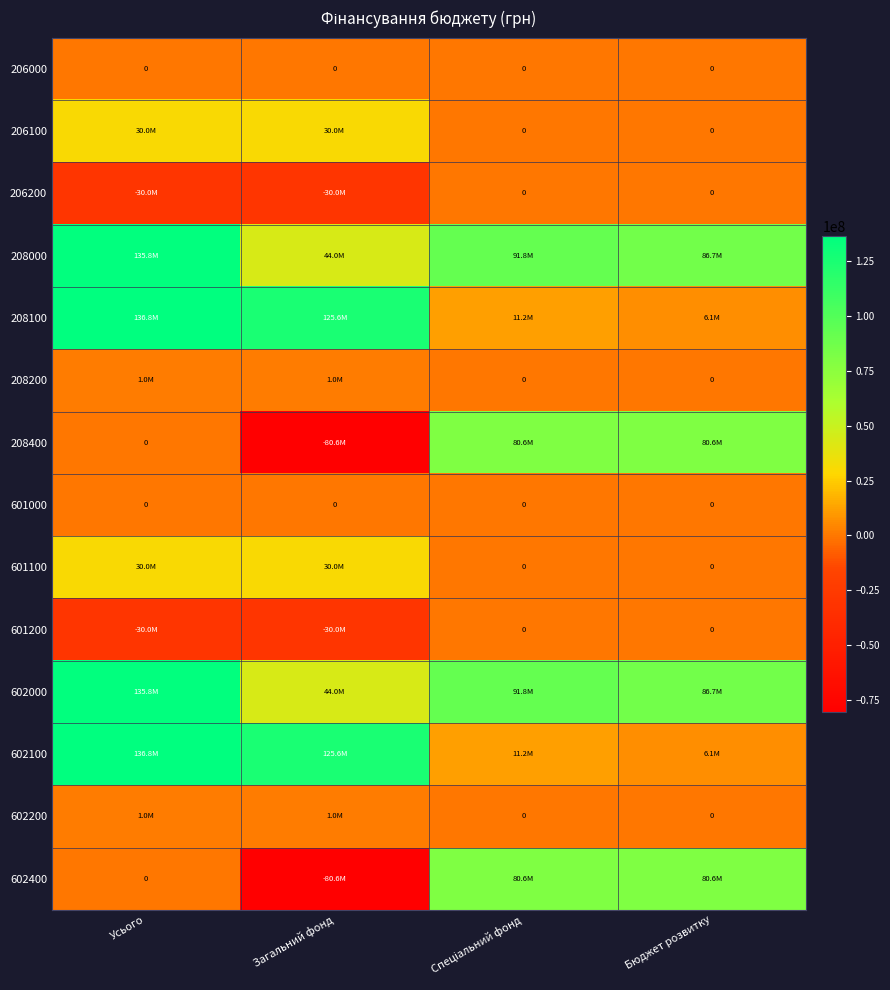

True or false: 206200 has a value of -19504256.7 at Спеціальний фонд.

False